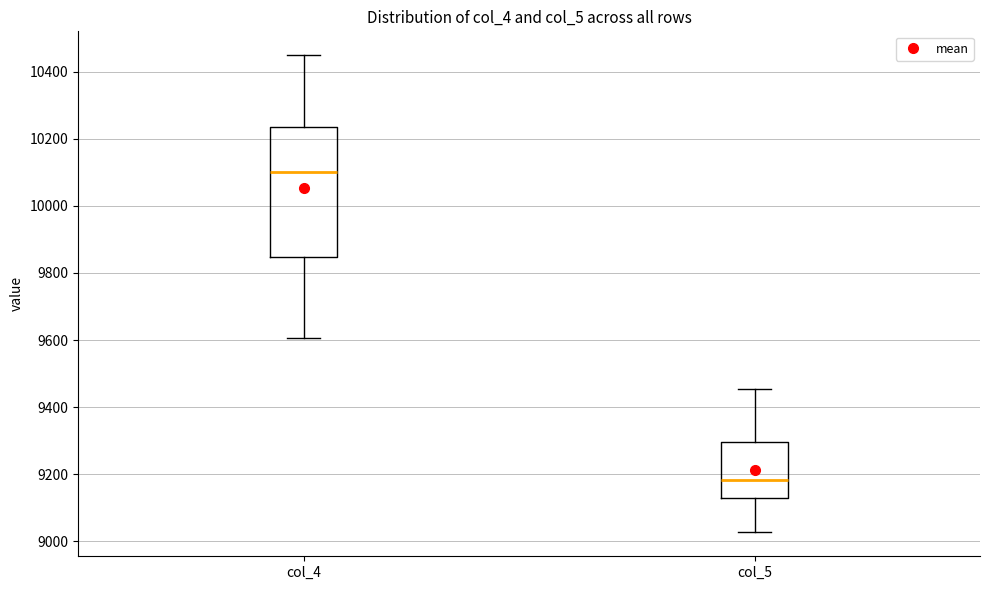

Reading left to right, read every box against the y-axis: the position of its median line, the range the box covers, and the ends of its whiskers. The values are not printed on the chart, so give them approximately, as read against the axis.

col_4: median 10100, box 9840 to 10240, whiskers 9600 to 10440
col_5: median 9180, box 9120 to 9300, whiskers 9020 to 9460